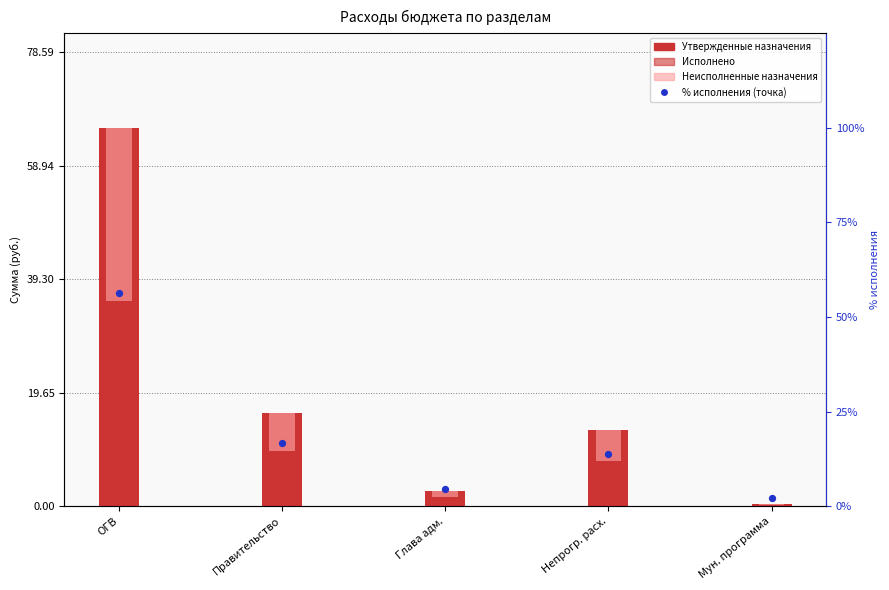

What are all the series names shown in the legend?

Утвержденные назначения, Исполнено, Неисполненные назначения, % исполнения (dot)